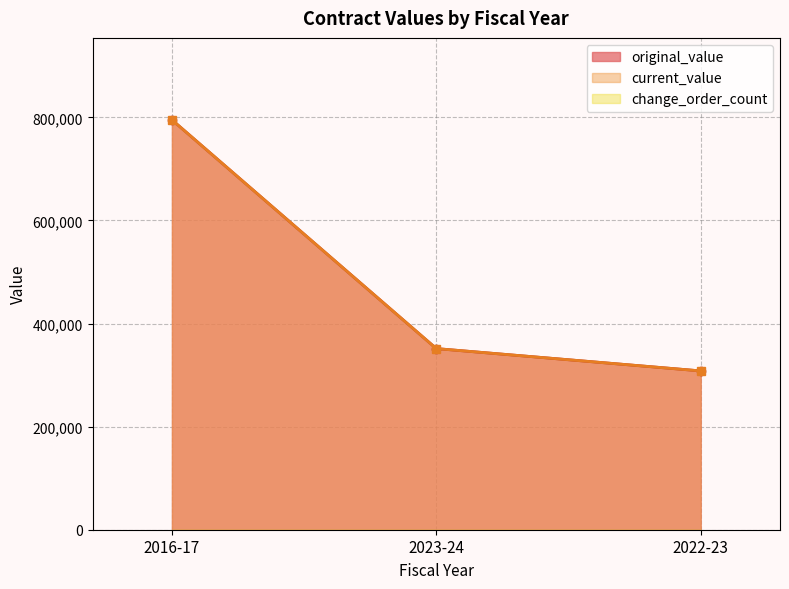

Which series has the largest total across all categories?

original_value